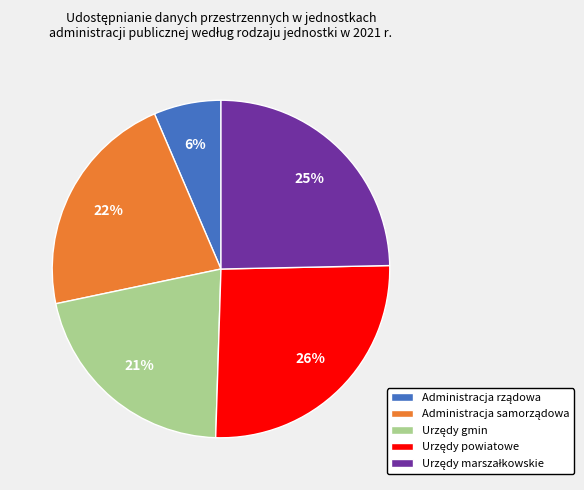

How many slices are in this pie chart?

5